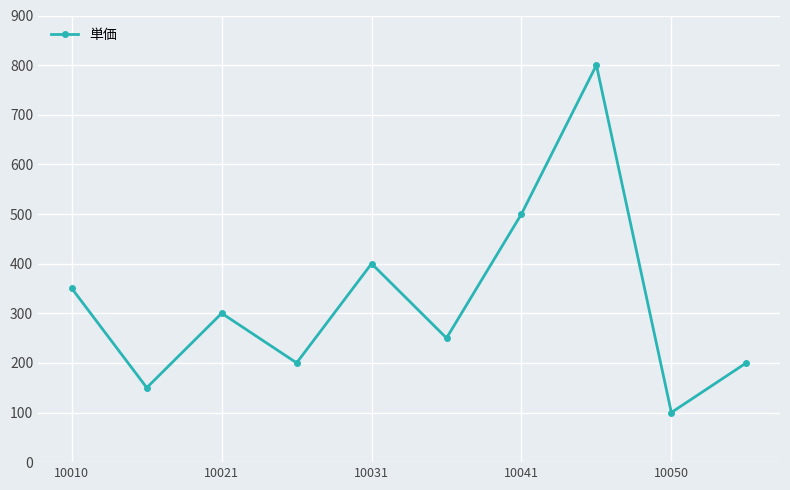

What is the value of the 2nd point from the left?

150